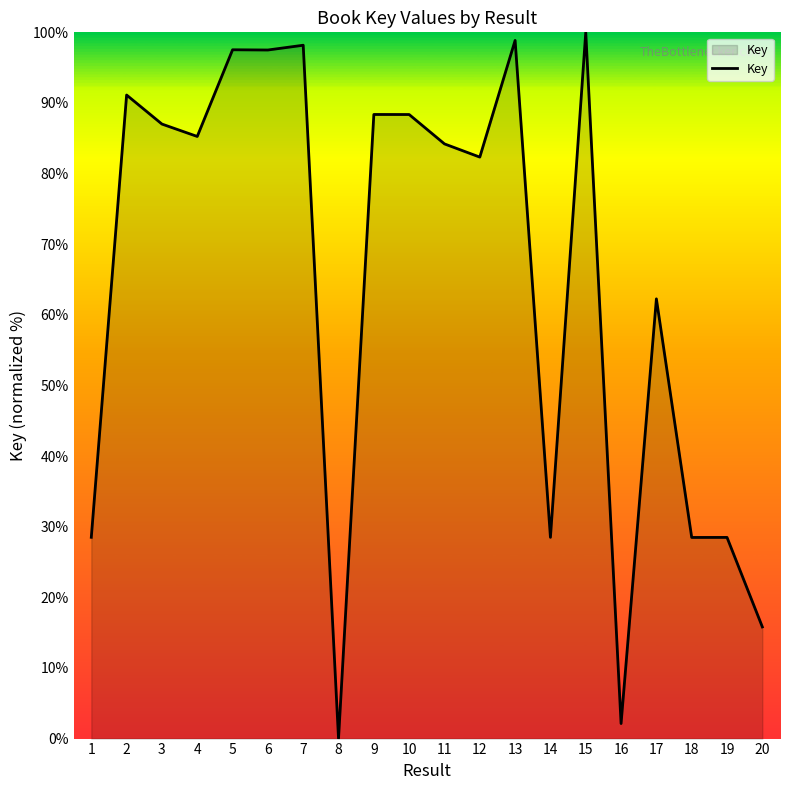

What is the difference between the maximum and second lowest values?

97.9